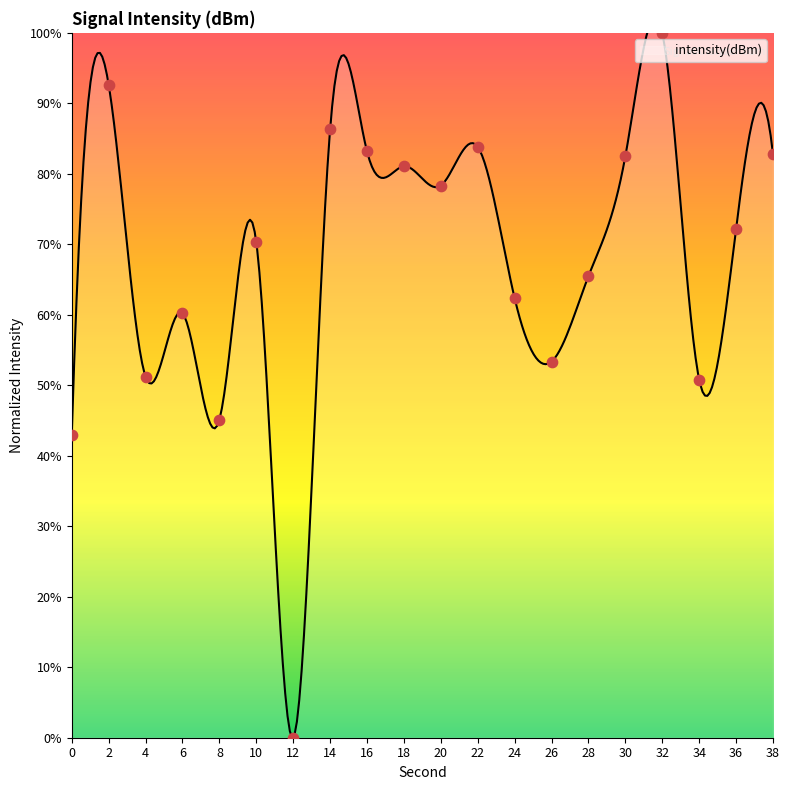

What is the ratio of the value at 0 to the value at 4?

0.8